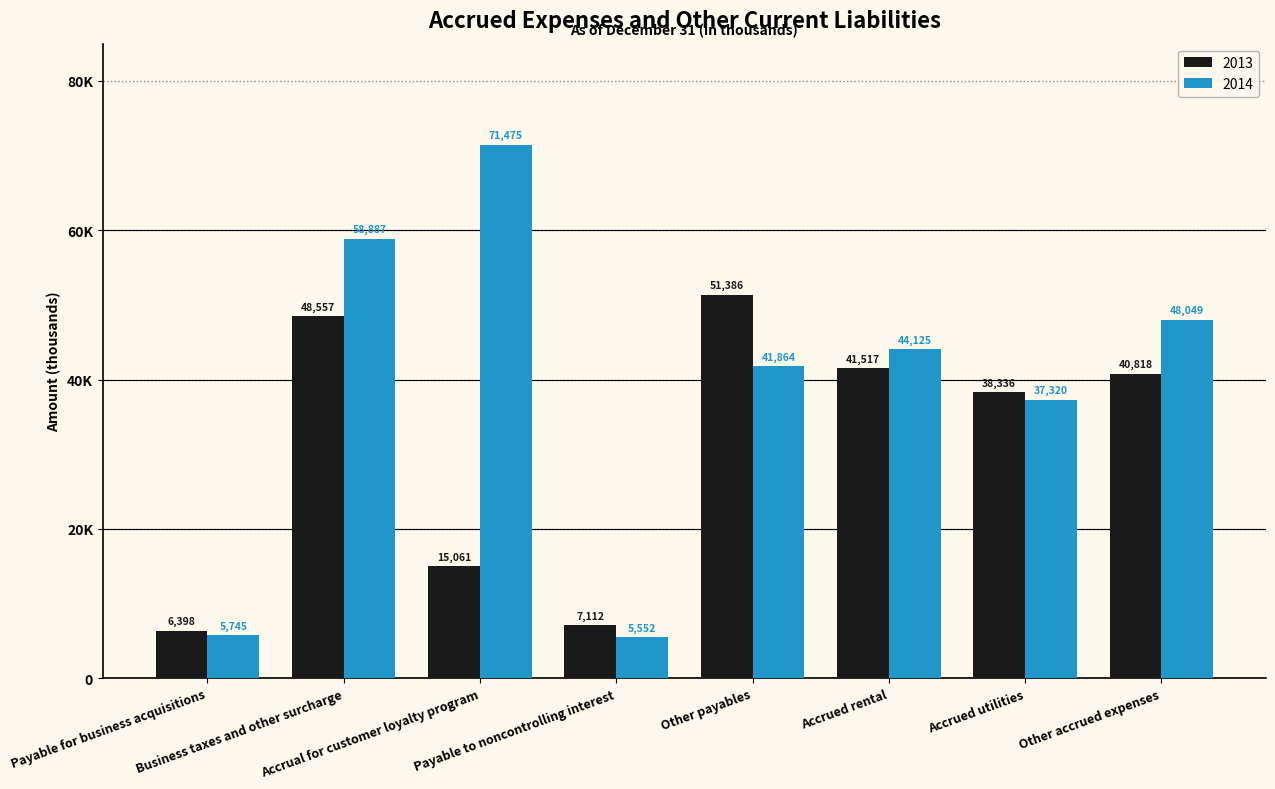

Are the bars horizontal?

No